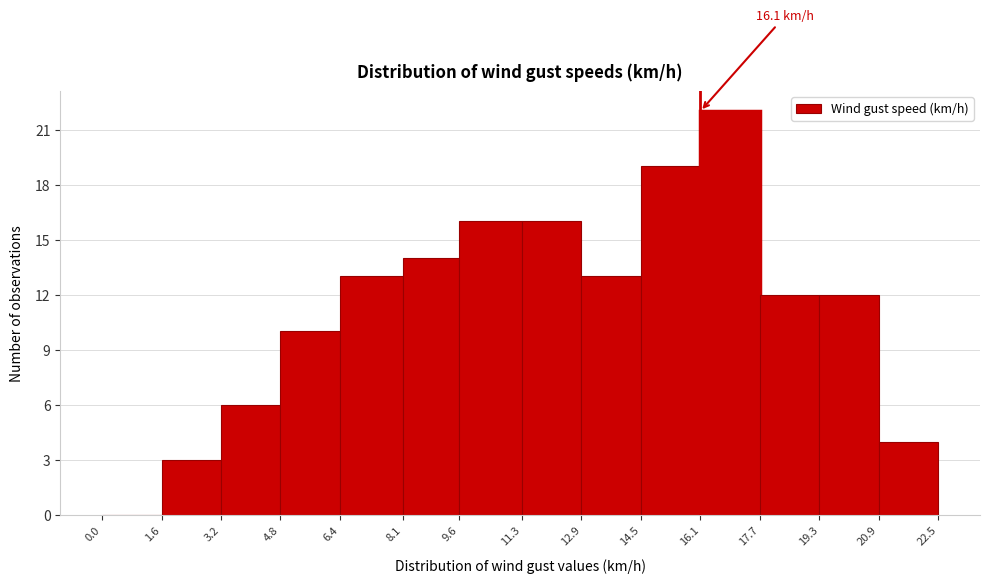

Which range on the x-axis has the tallest bar?

16.1 to 17.7